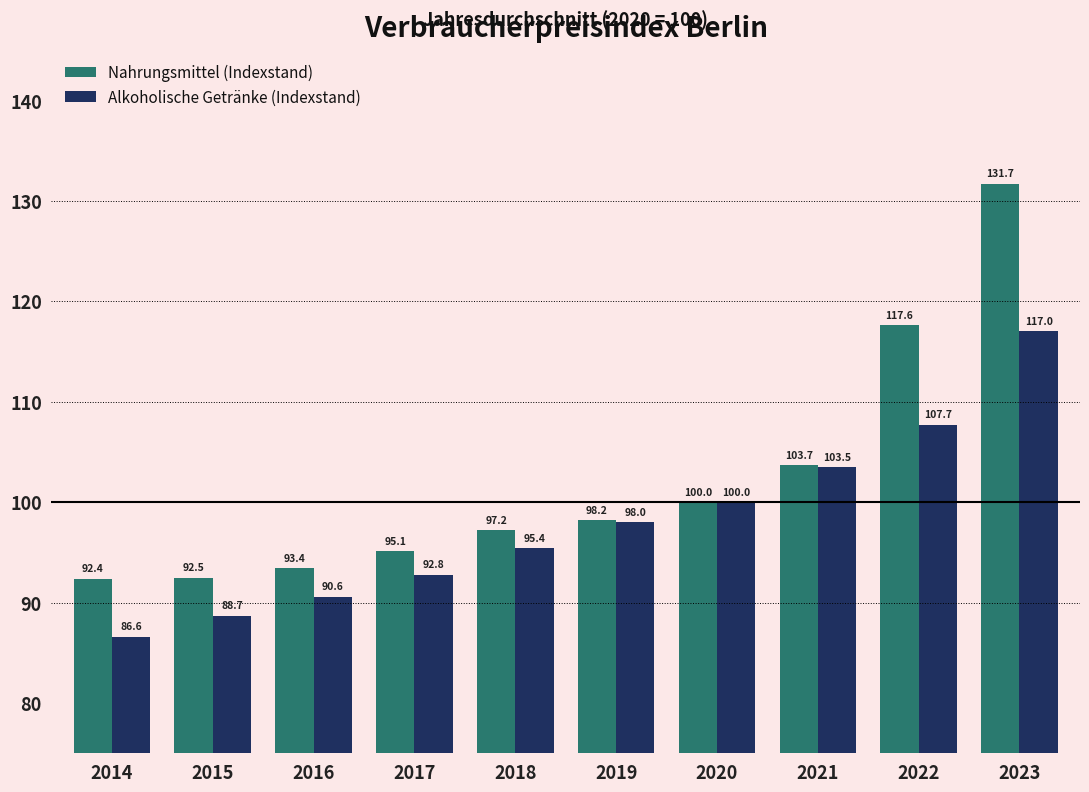

Which category has the highest value in the Alkoholische Getränke (Indexstand) series?

2023